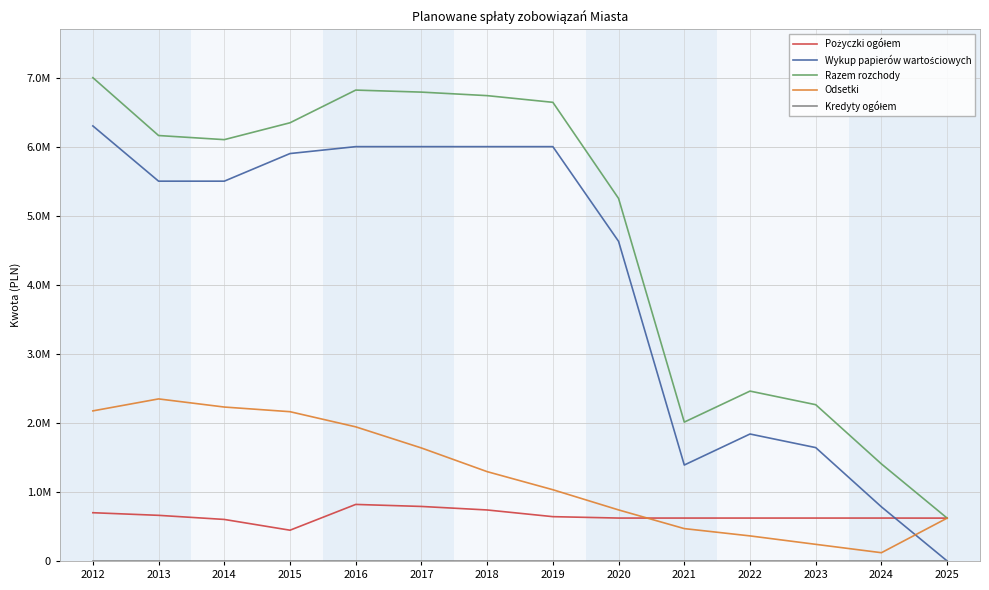

The Odsetki series shows 1711271 at 2018. True or false?

False